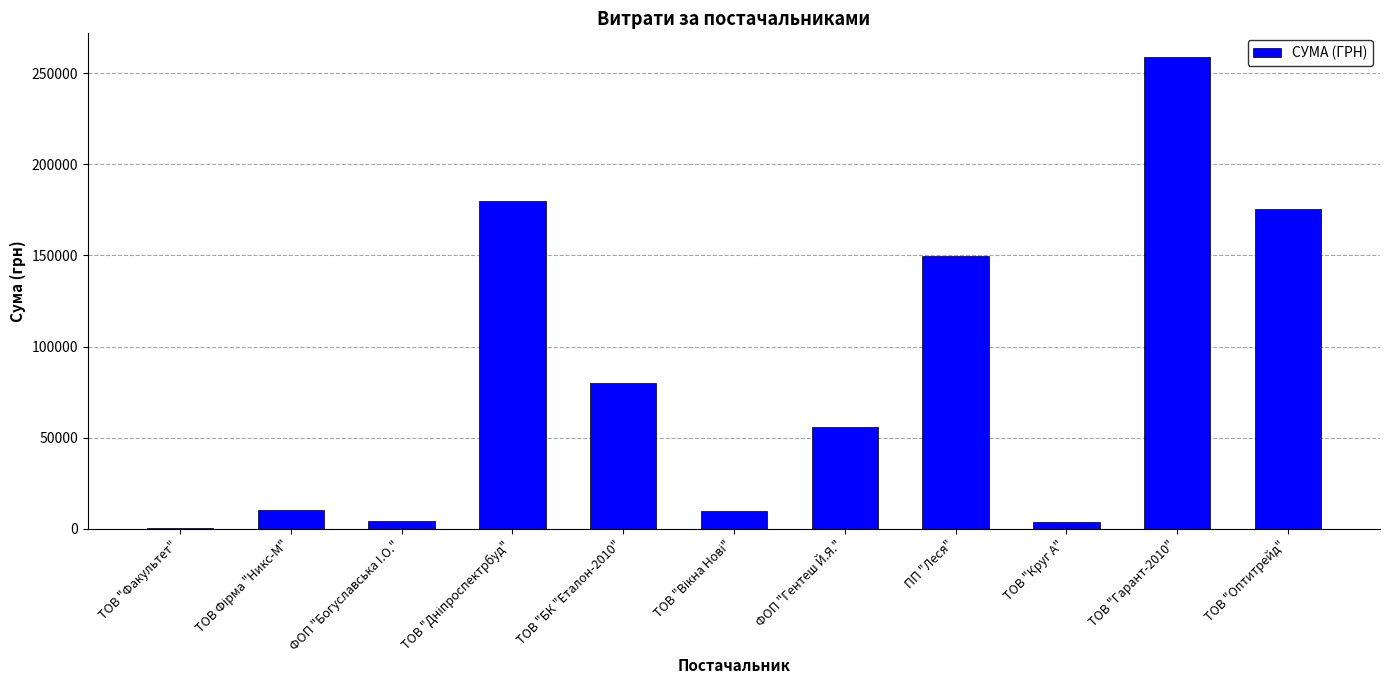

True or false: the data shows 307006.6 at ТОВ "Оптитрейд".

False